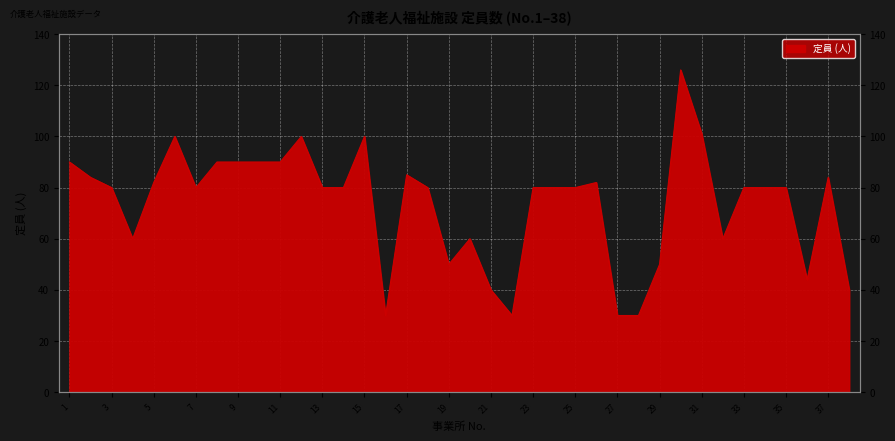

Between 18 and 32, which is larger?

18